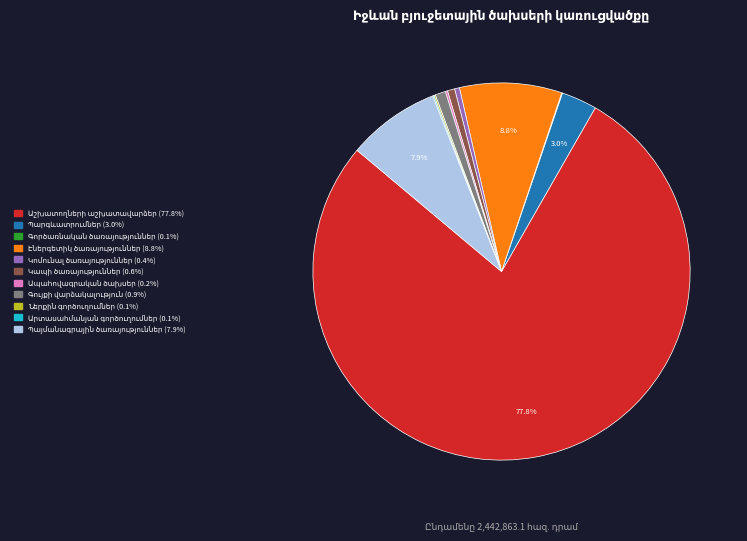

Is there any slice that represents more than half of the pie?

Yes